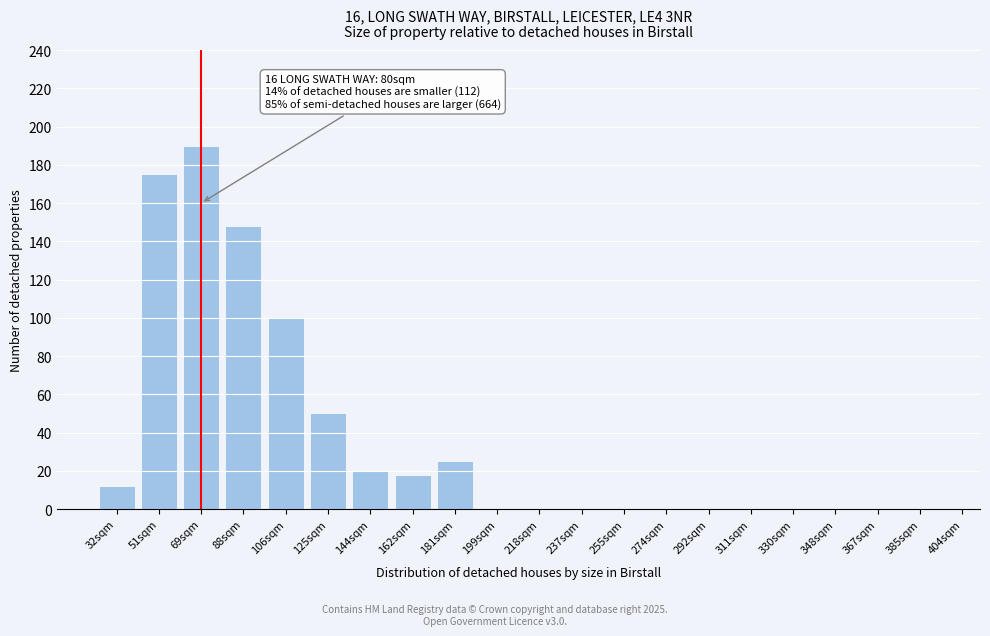

Reading left to right, what are all the values shown in this chart?

32sqm=12	51sqm=175	69sqm=190	88sqm=148	106sqm=100	125sqm=50	144sqm=20	162sqm=18	181sqm=25	199sqm=0	218sqm=0	237sqm=0	255sqm=0	274sqm=0	292sqm=0	311sqm=0	330sqm=0	348sqm=0	367sqm=0	385sqm=0